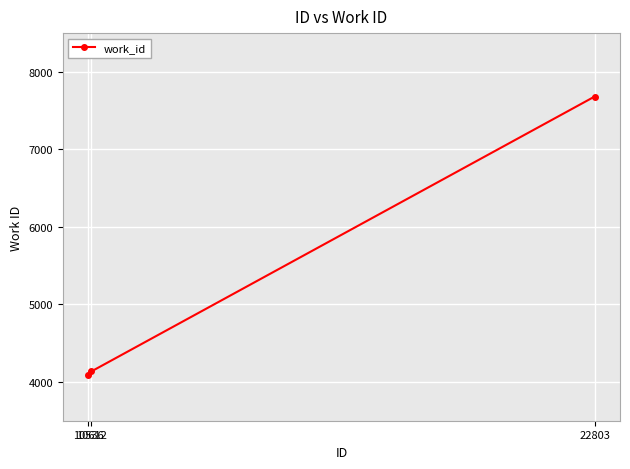

What is the sum of the values at 10612 and 22803?

11818